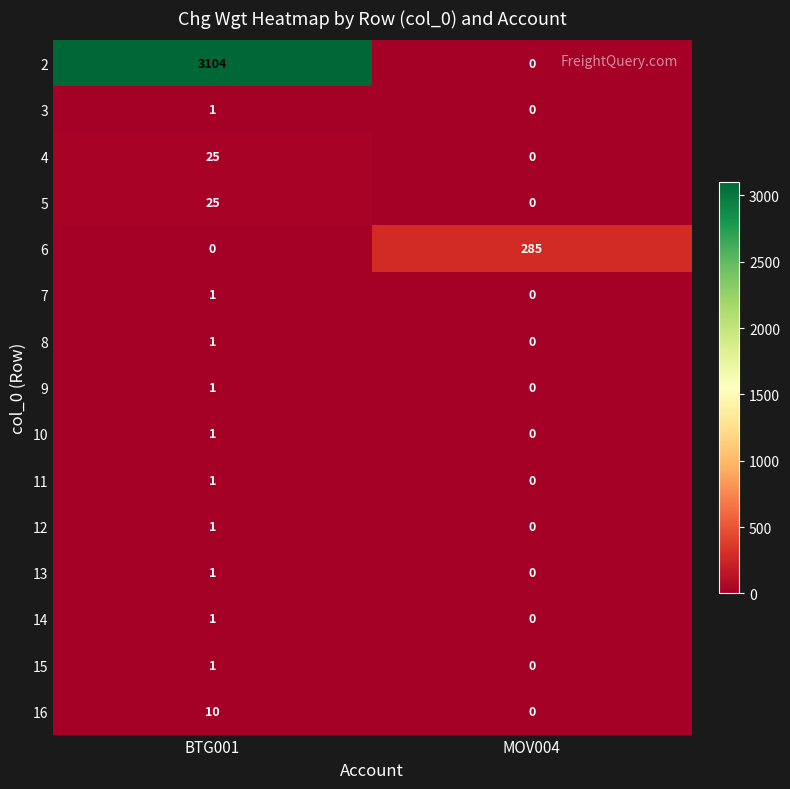

List the labels in order of 2 value, smallest first.

MOV004, BTG001